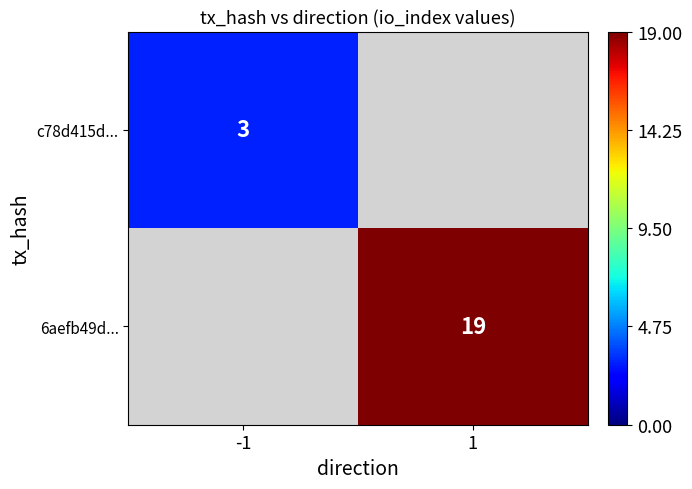

The 6aefb49d... series shows 19 at 1. True or false?

True